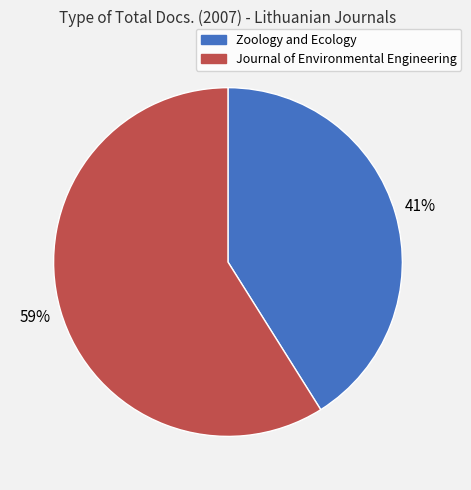

To the nearest percent, what is the average slice percentage?

50%